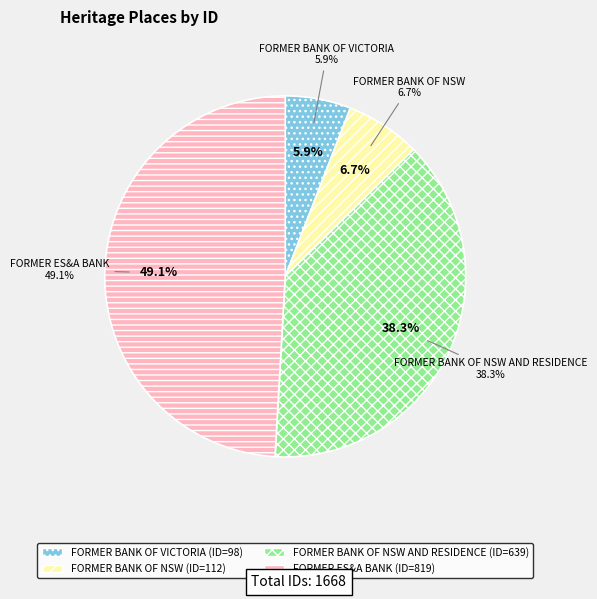

The FORMER BANK OF VICTORIA slice represents 6% of the pie. True or false?

True